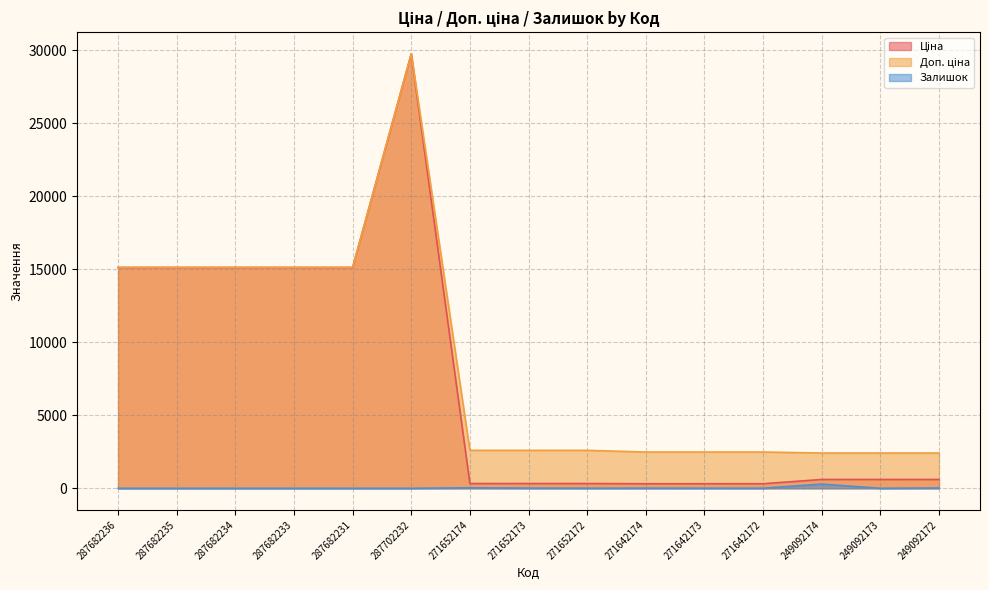

What is the value of the Ціна point at the 4th from the left?

15120.0